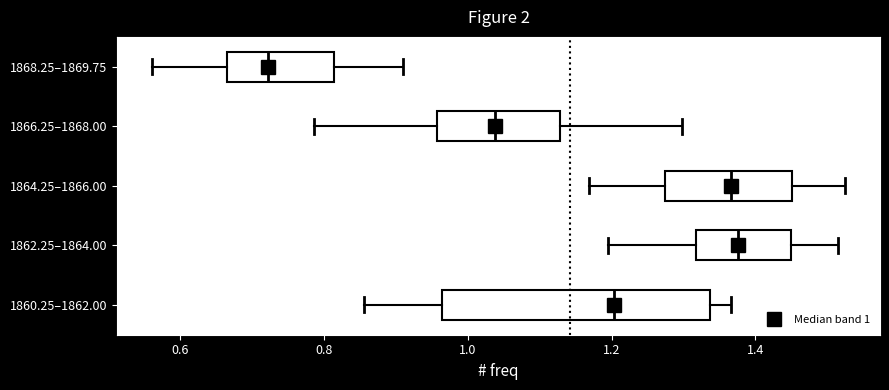

Where does the left whisker of the box for 1866.25–1868.00 end on the x-axis? The values are not printed on the chart, so give them approximately, as read against the axis.

0.78